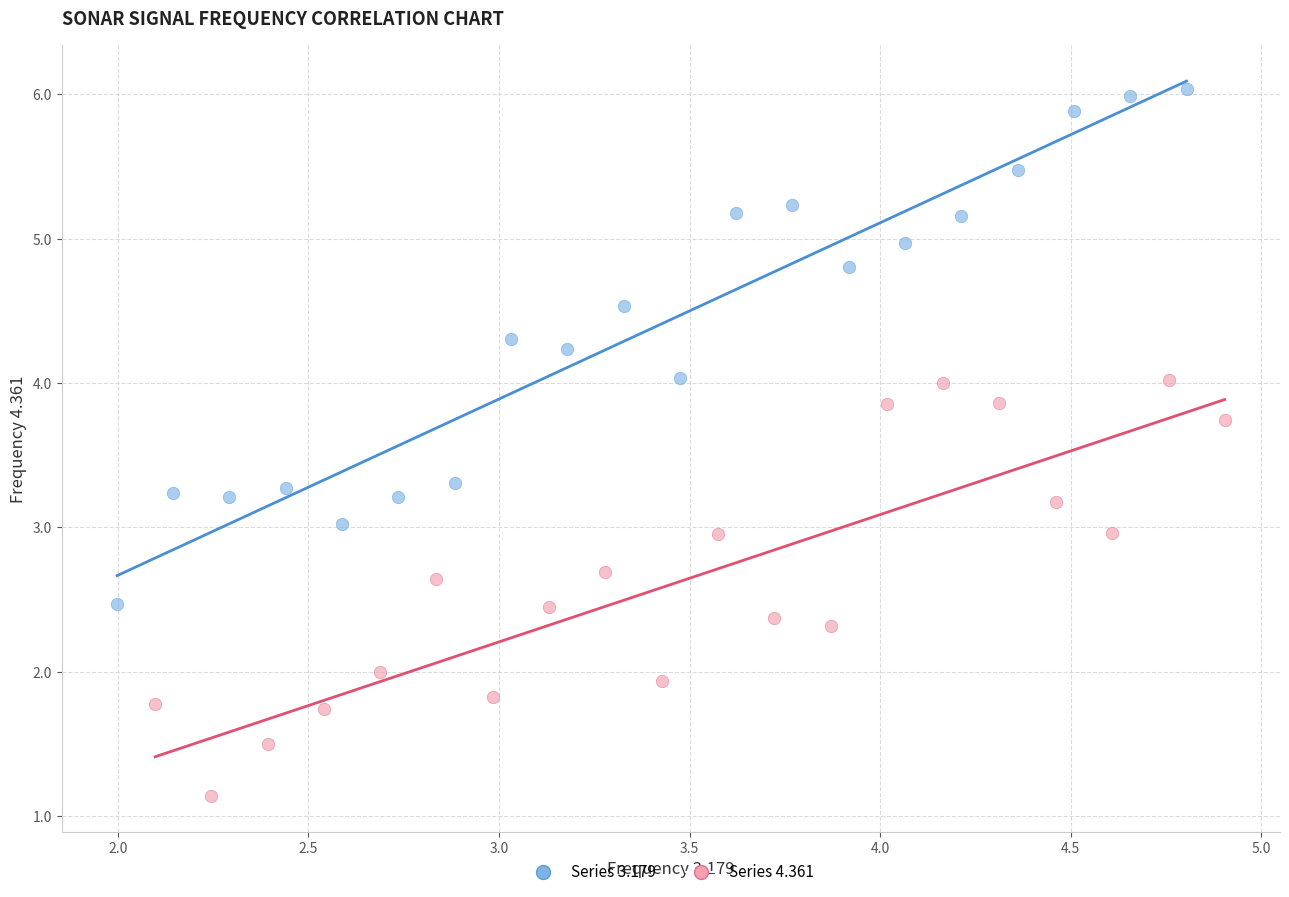

Which series reaches the minimum Y coordinate?

Series 4.361